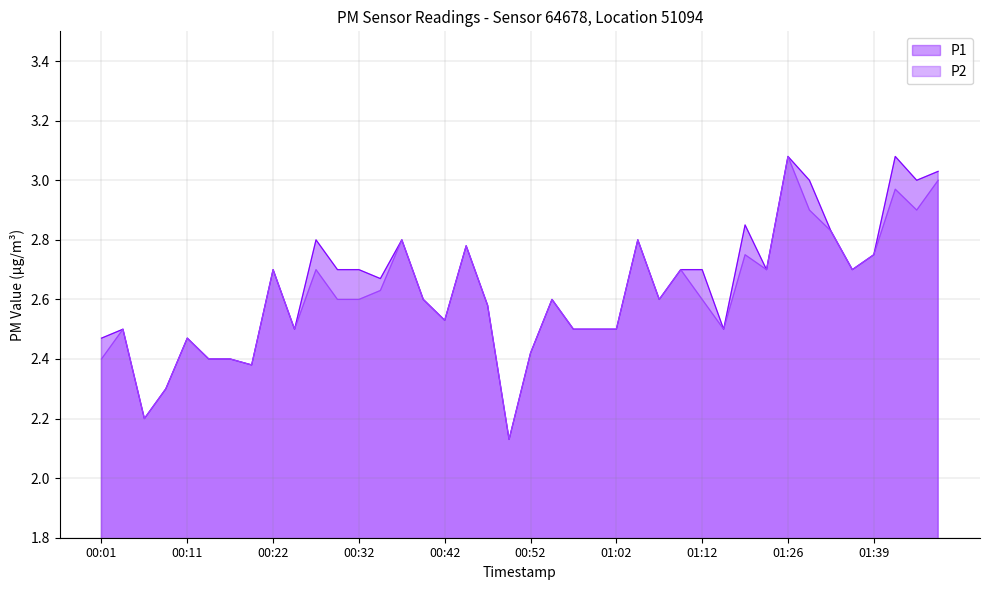

List the series in order of their peak value, highest first.

P1, P2